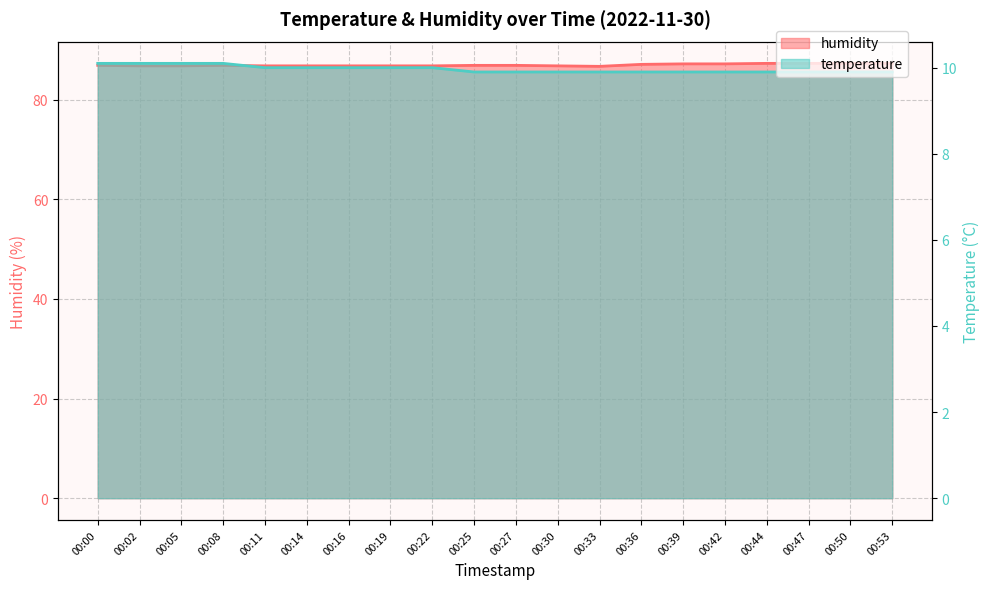

The value of temperature at 00:25 is 9.9. True or false?

True